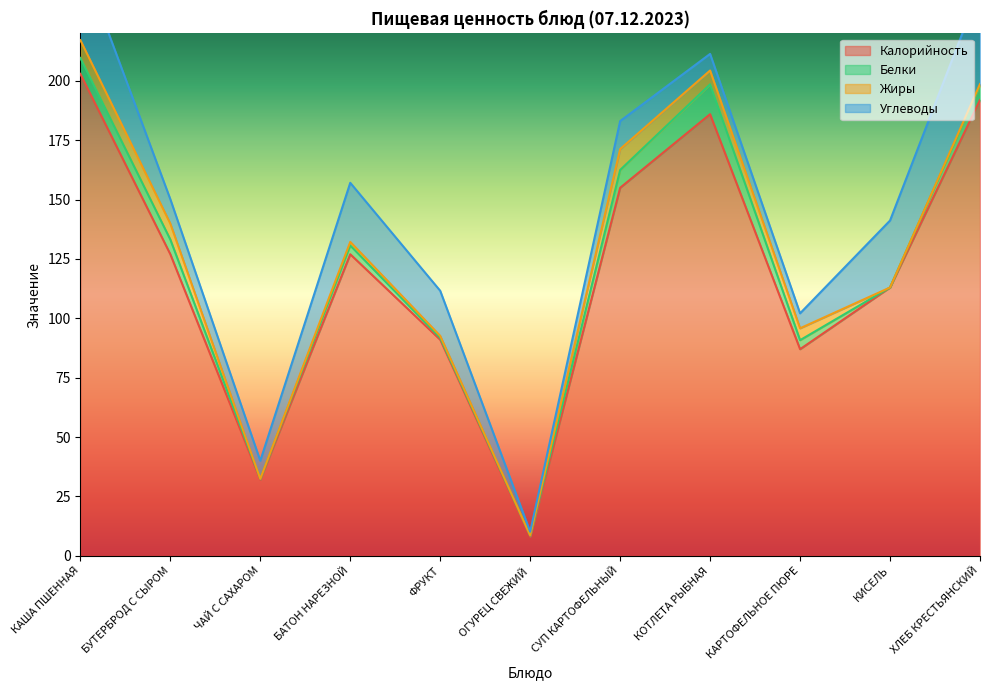

Reading left to right, transcribe all the data shown in this chart.

Калорийность: КАША ПШЕННАЯ=203.0	БУТЕРБРОД С СЫРОМ=127.0	ЧАЙ С САХАРОМ=32.0	БАТОН НАРЕЗНОЙ=127.0	ФРУКТ=91.0	ОГУРЕЦ СВЕЖИЙ=8.0	СУП КАРТОФЕЛЬНЫЙ=155.0	КОТЛЕТА РЫБНАЯ=186.0	КАРТОФЕЛЬНОЕ ПЮРЕ=87.0	КИСЕЛЬ=113.0	ХЛЕБ КРЕСТЬЯНСКИЙ=192.0
Белки: КАША ПШЕННАЯ=6.7	БУТЕРБРОД С СЫРОМ=6.2	ЧАЙ С САХАРОМ=0.4	БАТОН НАРЕЗНОЙ=3.7	ФРУКТ=0.8	ОГУРЕЦ СВЕЖИЙ=0.5	СУП КАРТОФЕЛЬНЫЙ=7.5	КОТЛЕТА РЫБНАЯ=12.6	КАРТОФЕЛЬНОЕ ПЮРЕ=3.8	КИСЕЛЬ=0.0	ХЛЕБ КРЕСТЬЯНСКИЙ=6.2
Жиры: КАША ПШЕННАЯ=7.5	БУТЕРБРОД С СЫРОМ=6.7	ЧАЙ С САХАРОМ=0.0	БАТОН НАРЕЗНОЙ=1.5	ФРУКТ=0.8	ОГУРЕЦ СВЕЖИЙ=0.1	СУП КАРТОФЕЛЬНЫЙ=8.8	КОТЛЕТА РЫБНАЯ=5.8	КАРТОФЕЛЬНОЕ ПЮРЕ=5.0	КИСЕЛЬ=0.0	ХЛЕБ КРЕСТЬЯНСКИЙ=0.5
Углеводы: КАША ПШЕННАЯ=34.9	БУТЕРБРОД С СЫРОМ=10.3	ЧАЙ С САХАРОМ=7.6	БАТОН НАРЕЗНОЙ=24.9	ФРУКТ=19.0	ОГУРЕЦ СВЕЖИЙ=1.5	СУП КАРТОФЕЛЬНЫЙ=11.8	КОТЛЕТА РЫБНАЯ=7.0	КАРТОФЕЛЬНОЕ ПЮРЕ=6.3	КИСЕЛЬ=28.2	ХЛЕБ КРЕСТЬЯНСКИЙ=40.6